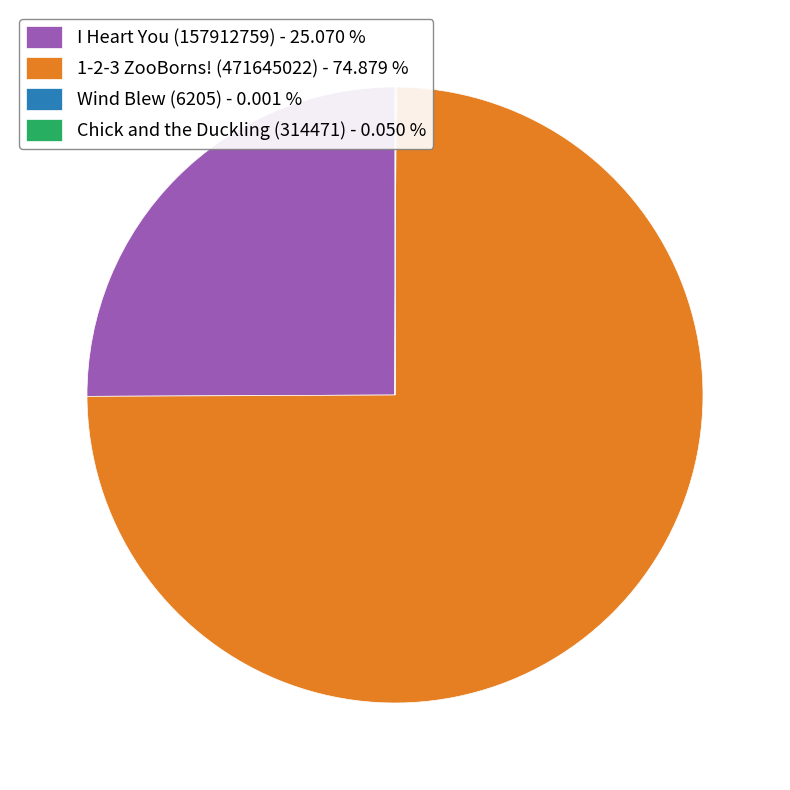

Is there a majority slice in this chart?

Yes